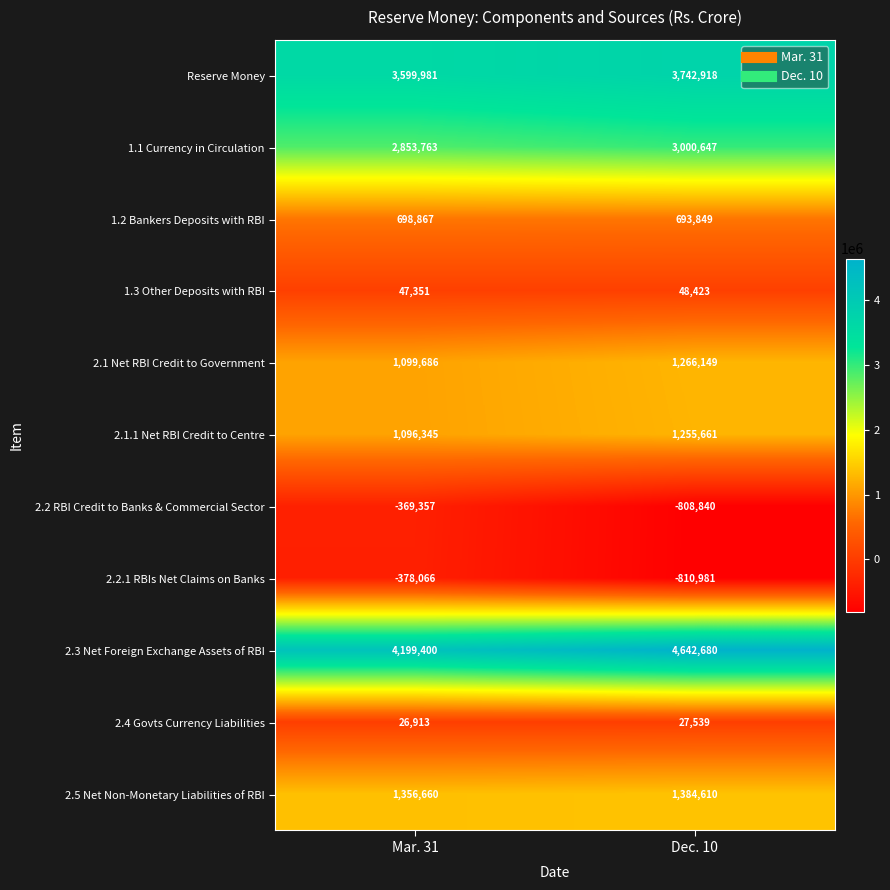

Reading left to right, what are all the values shown in this chart?

Reserve Money: 3599981	3742918
1.1 Currency in Circulation: 2853763	3000647
1.2 Bankers Deposits with RBI: 698867	693849
1.3 Other Deposits with RBI: 47351	48423
2.1 Net RBI Credit to Government: 1099686	1266149
2.1.1 Net RBI Credit to Centre: 1096345	1255661
2.2 RBI Credit to Banks & Commercial Sector: -369357	-808840
2.2.1 RBIs Net Claims on Banks: -378066	-810981
2.3 Net Foreign Exchange Assets of RBI: 4199400	4642680
2.4 Govts Currency Liabilities: 26913	27539
2.5 Net Non-Monetary Liabilities of RBI: 1356660	1384610